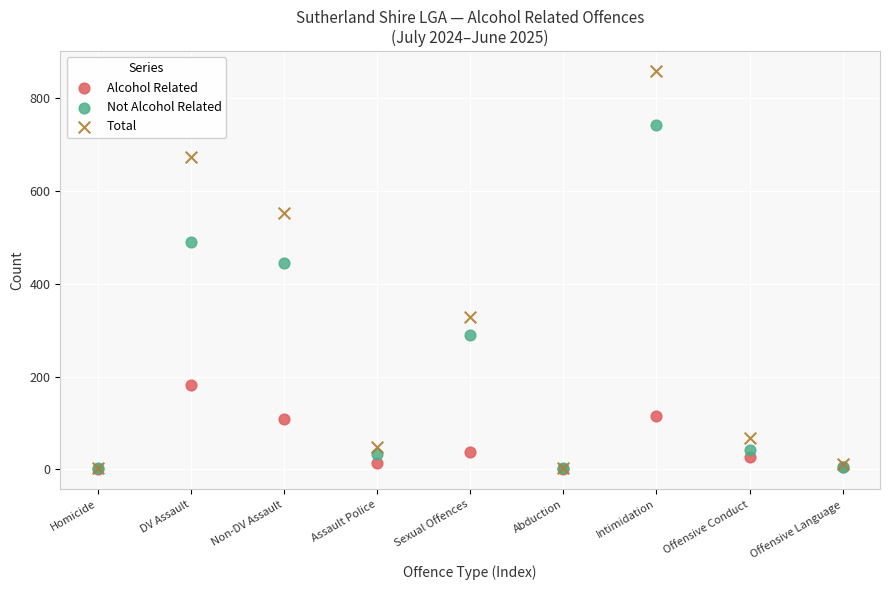

Which series has the widest spread of Y values?

Total